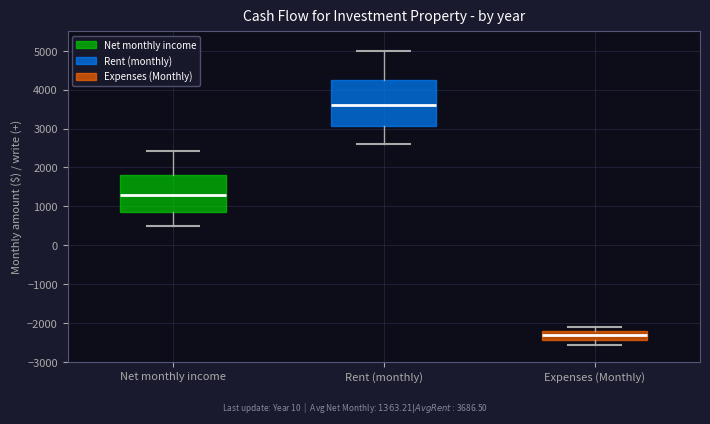

Where does the lower whisker of the box for Rent (monthly) end on the y-axis? The values are not printed on the chart, so give them approximately, as read against the axis.

2600